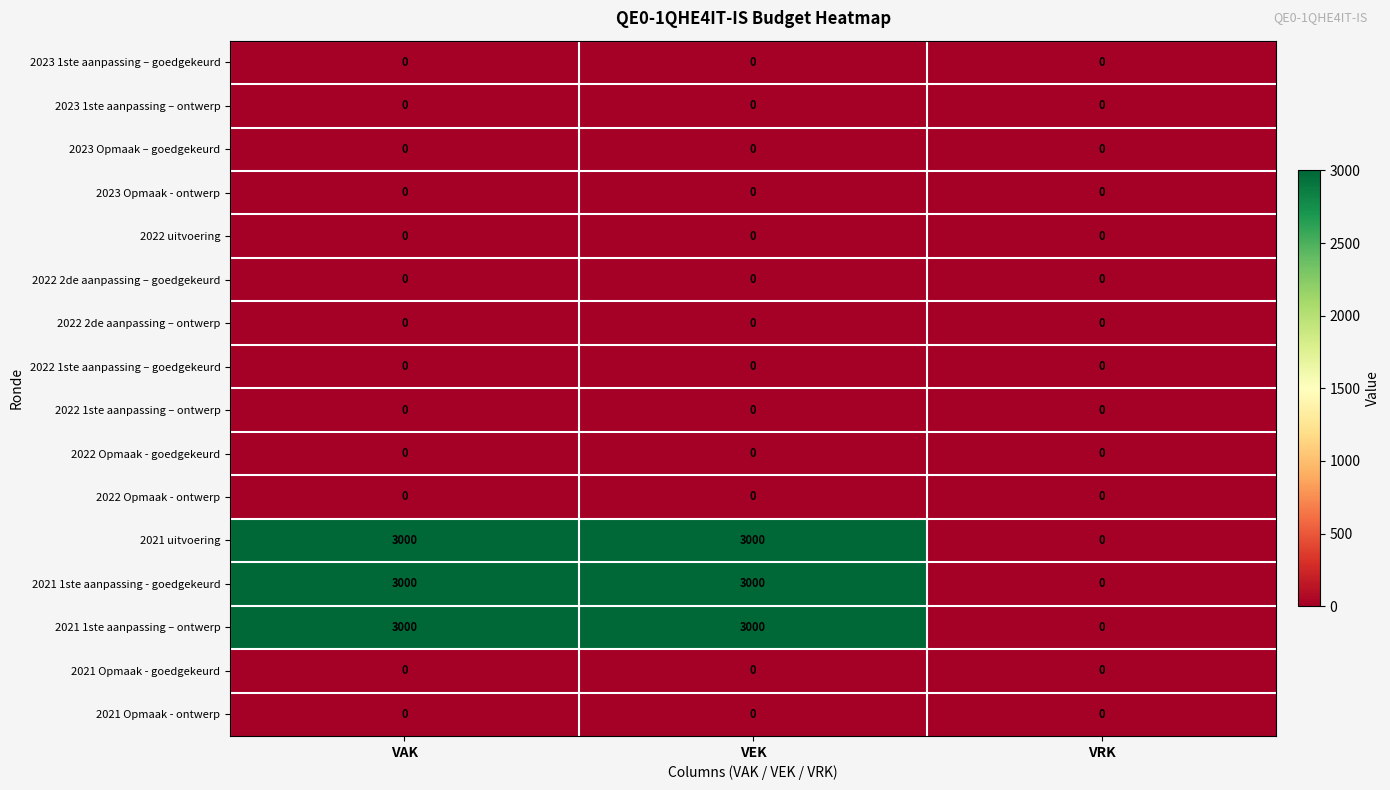

What is the highest value of the 2021 uitvoering series?

3000